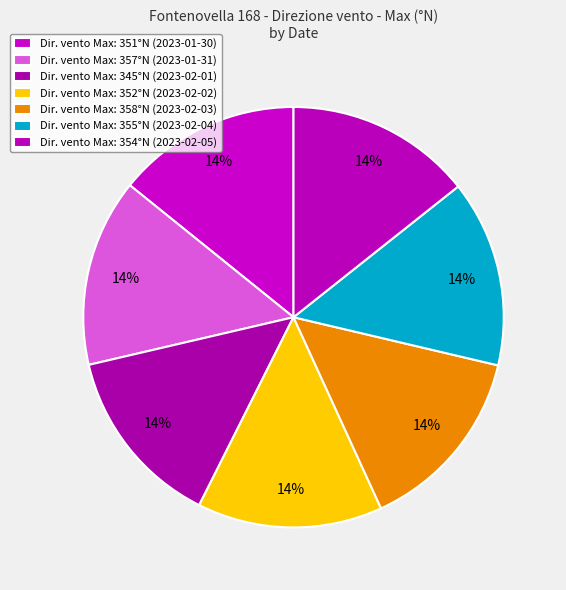

How many segments does this pie chart have?

7